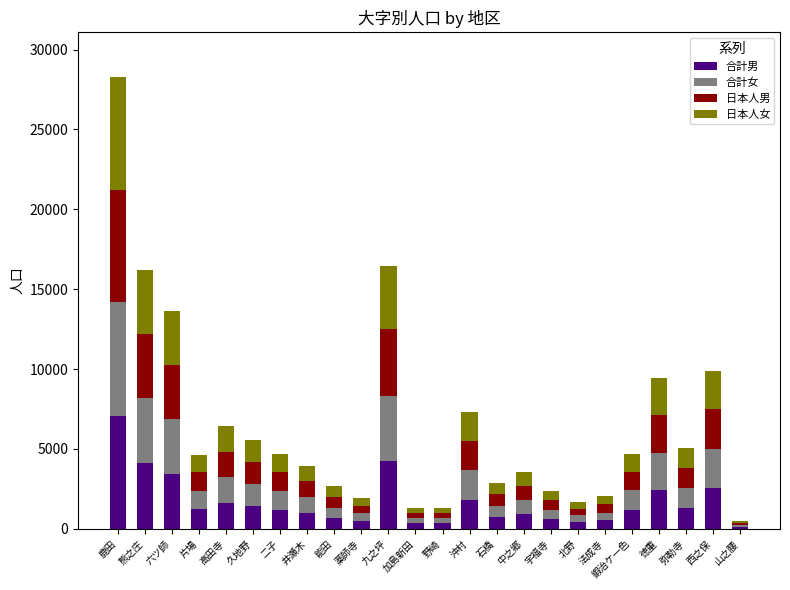

At which category is the sum across all series the highest?

鹿田